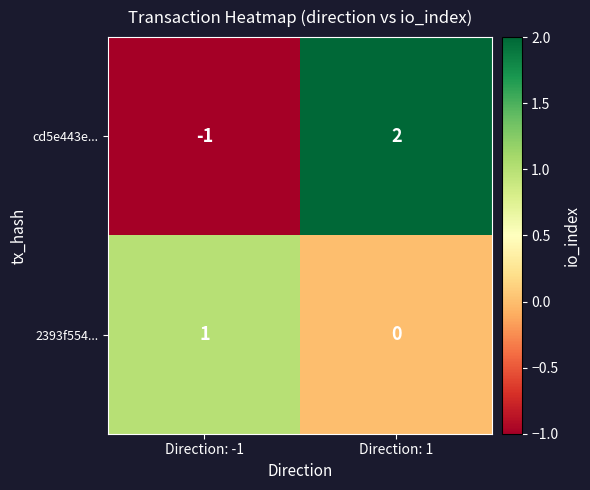

Rank the series at Direction: -1 from lowest to highest value.

cd5e443e..., 2393f554...